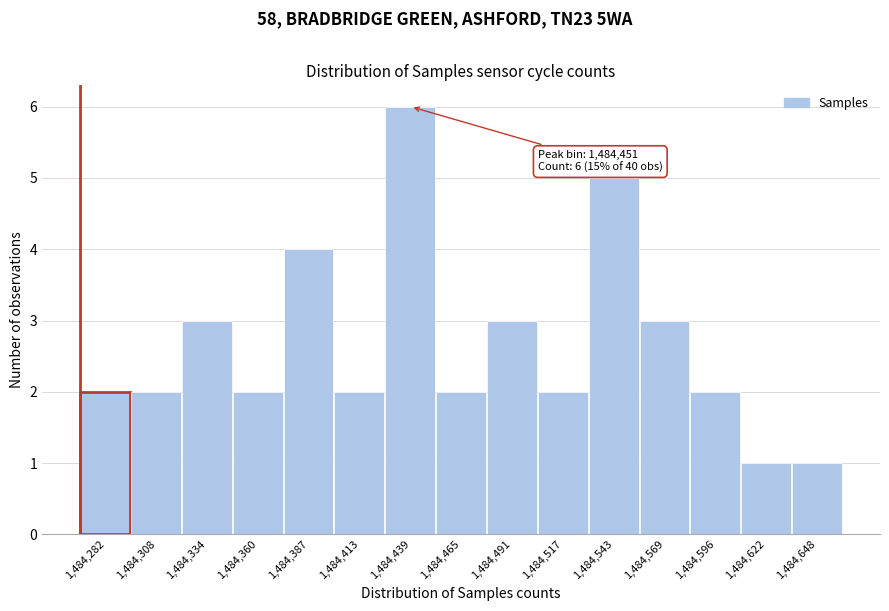

Reading right to left, list all the values displayed in this chart.

1,484,648=1	1,484,622=1	1,484,596=2	1,484,569=3	1,484,543=5	1,484,517=2	1,484,491=3	1,484,465=2	1,484,439=6	1,484,413=2	1,484,387=4	1,484,360=2	1,484,334=3	1,484,308=2	1,484,282=2